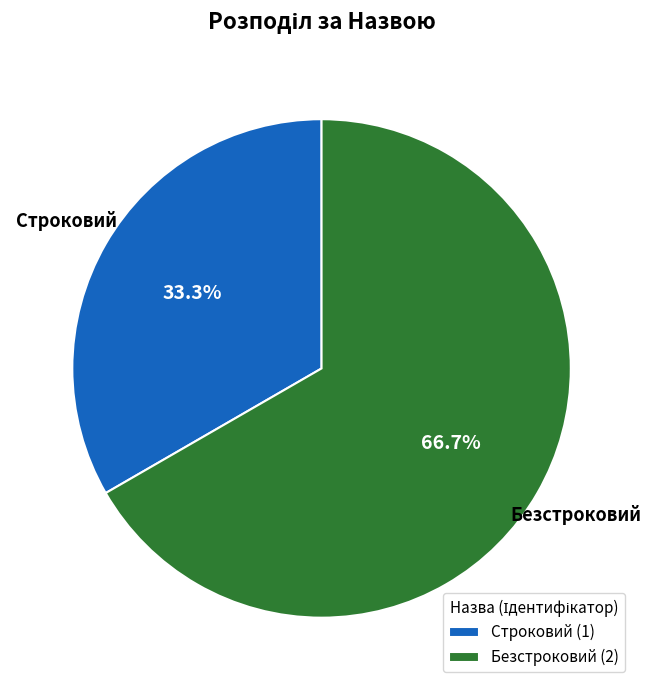

Which slice is the largest?

Безстроковий